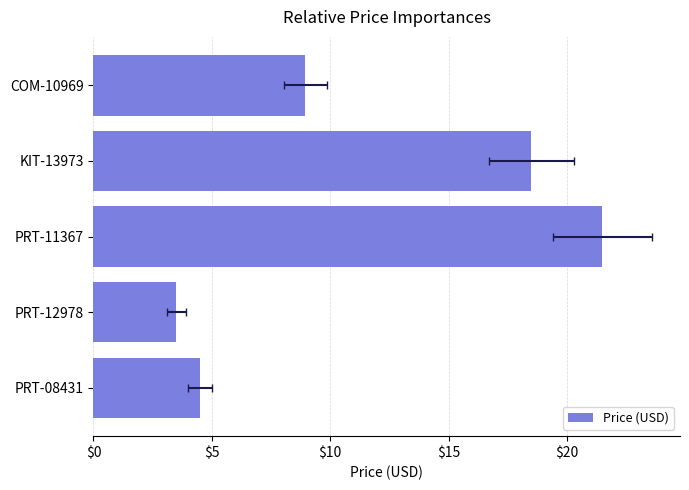

True or false: the data shows 25.1 at KIT-13973.

False